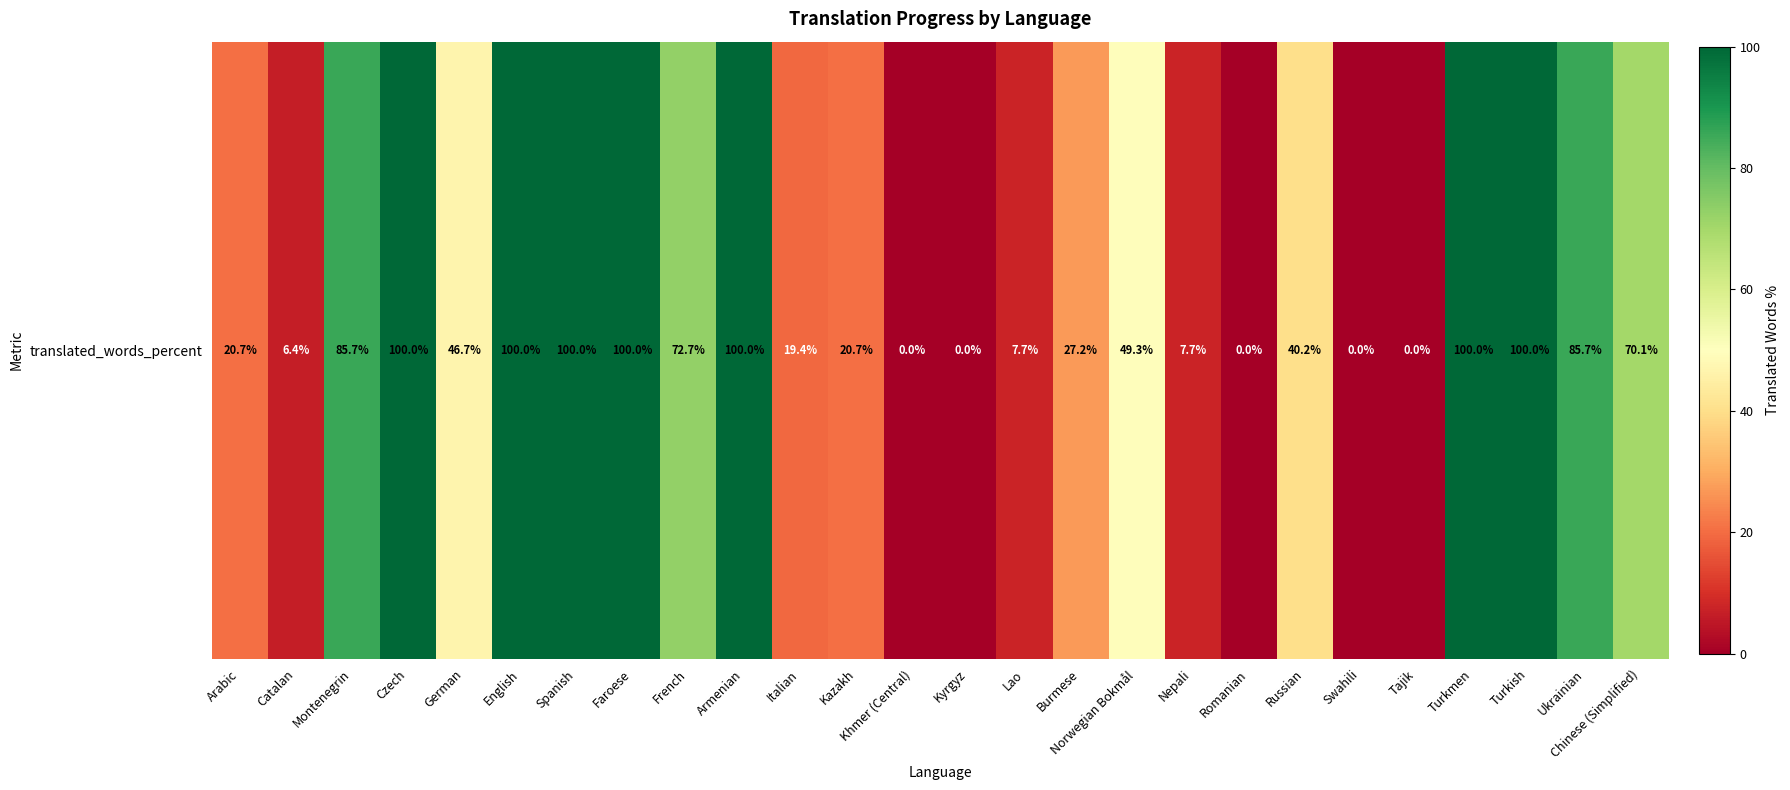

What is the difference between the maximum and minimum values?

100.0